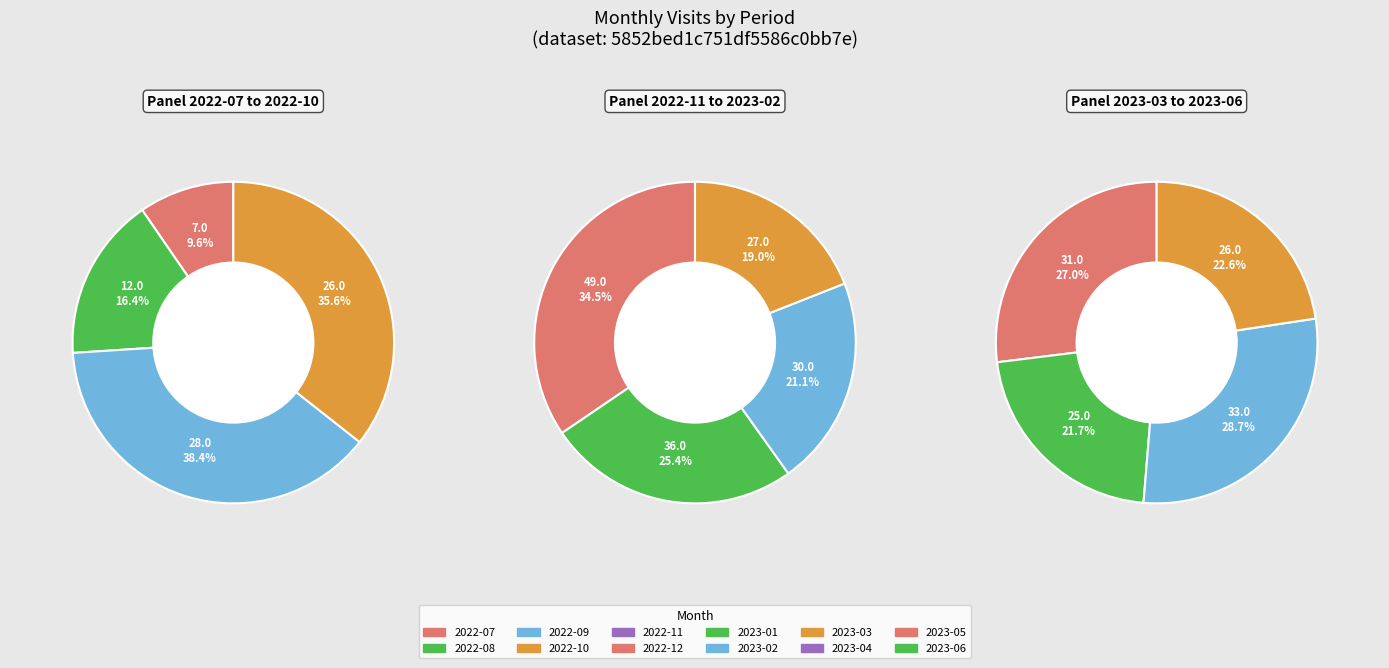

Approximately how many times larger is the value at 2023-06 compared to 2022-12?

0.7